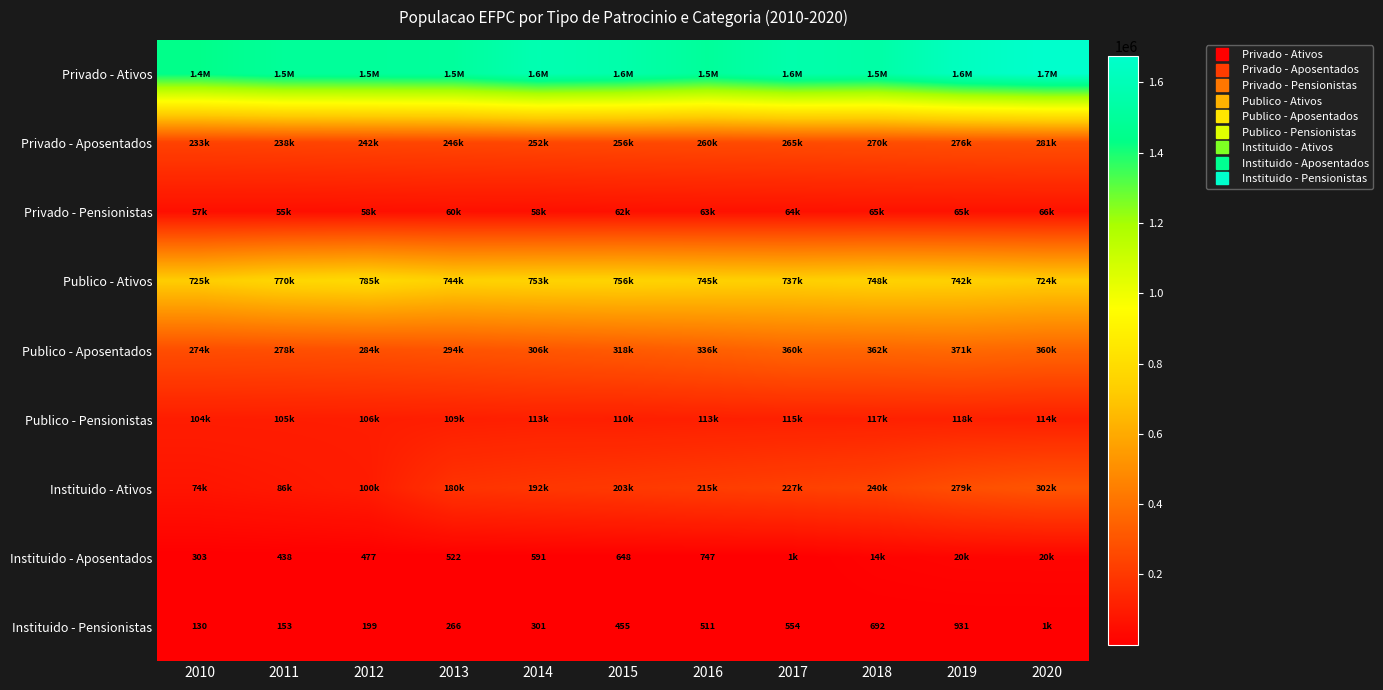

What is the spread (max minus min) of values at 2019?

1630310